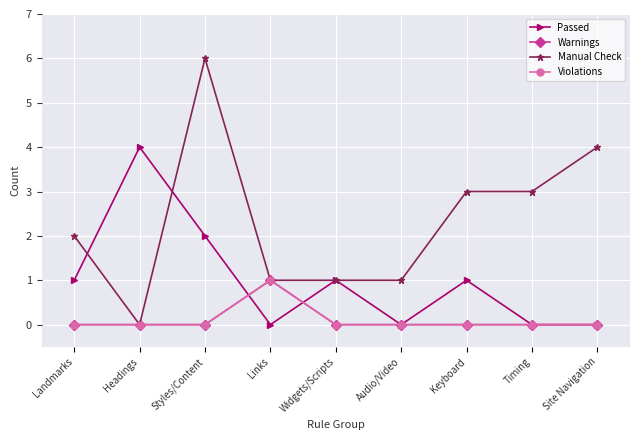

Does the chart have visible grid lines?

Yes